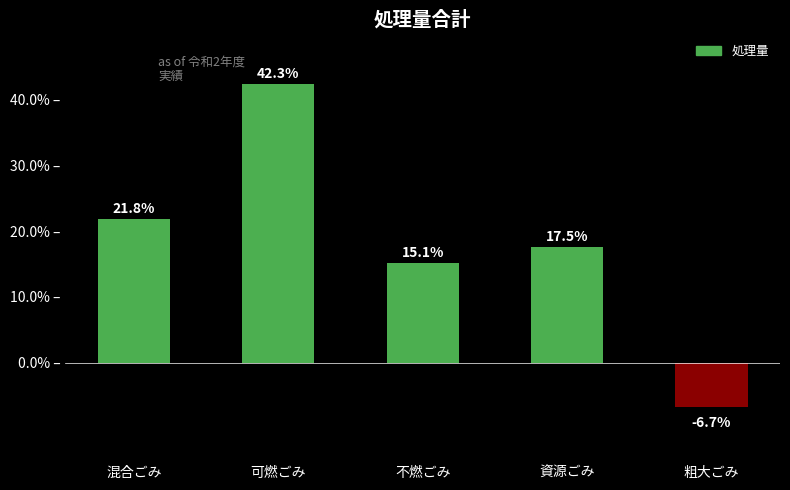

What position from the left is 可燃ごみ?

2